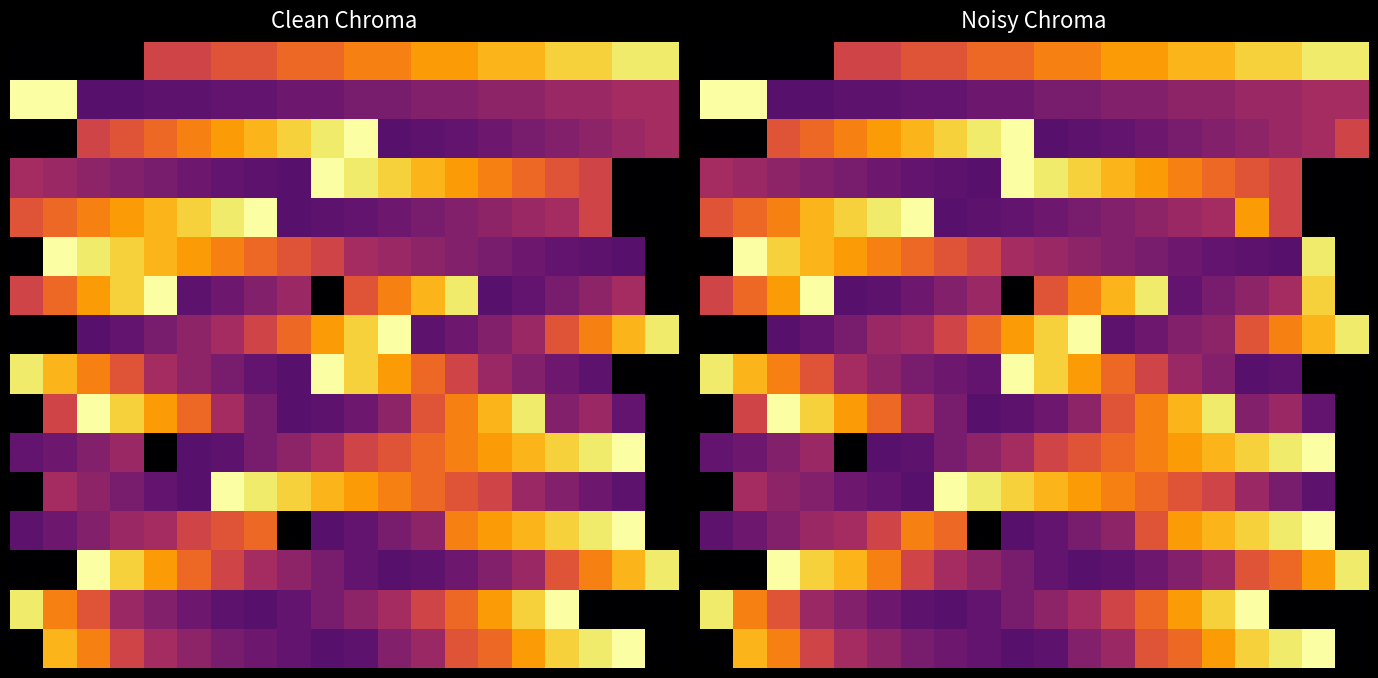

What is the difference between the highest and lowest values at 3?

180